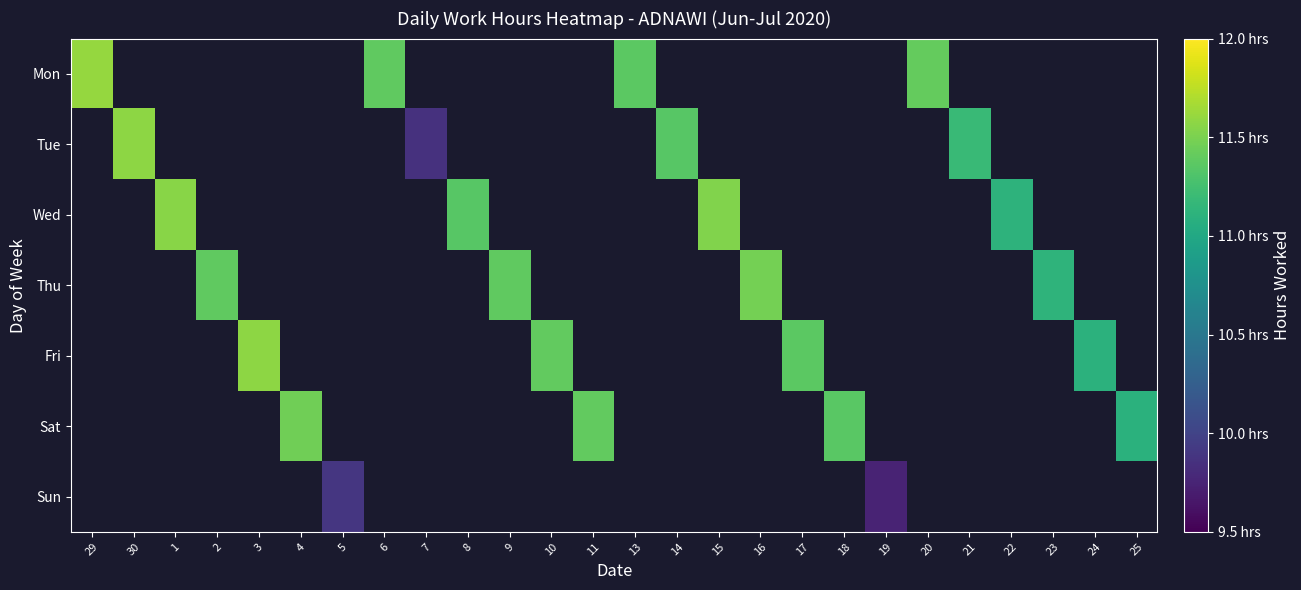

How many data points does each series have?

26